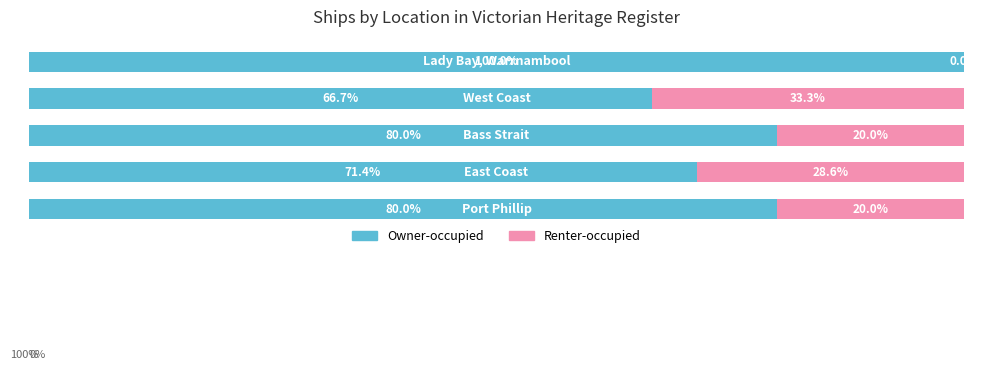

What are all the series names shown in the legend?

Owner-occupied, Renter-occupied